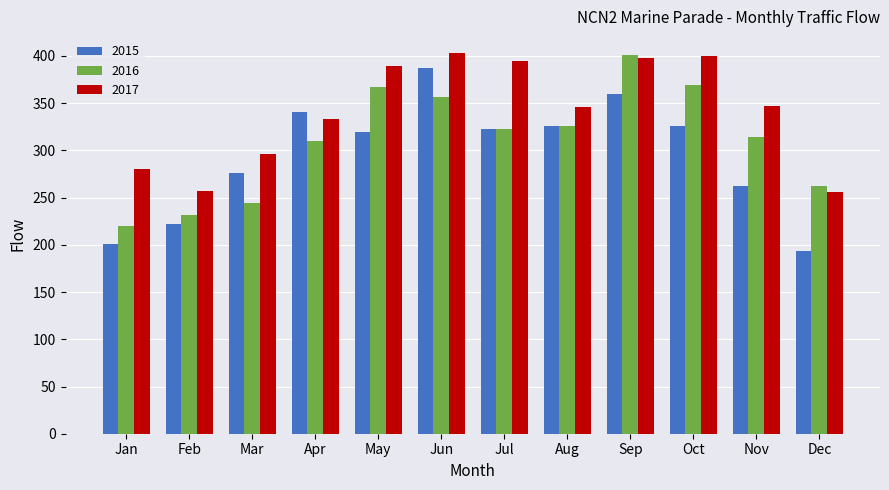

Rank the series by their average value, from highest to lowest.

2017, 2016, 2015